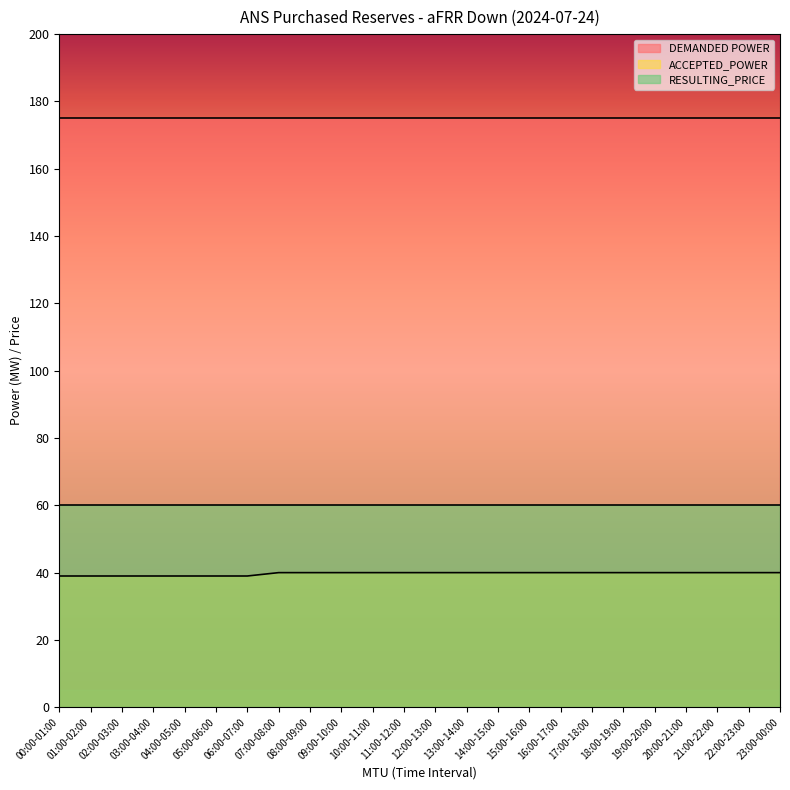

Reading right to left, extract all data points from this chart.

DEMANDED POWER: 23:00-00:00=175	22:00-23:00=175	21:00-22:00=175	20:00-21:00=175	19:00-20:00=175	18:00-19:00=175	17:00-18:00=175	16:00-17:00=175	15:00-16:00=175	14:00-15:00=175	13:00-14:00=175	12:00-13:00=175	11:00-12:00=175	10:00-11:00=175	09:00-10:00=175	08:00-09:00=175	07:00-08:00=175	06:00-07:00=175	05:00-06:00=175	04:00-05:00=175	03:00-04:00=175	02:00-03:00=175	01:00-02:00=175	00:00-01:00=175
ACCEPTED_POWER: 23:00-00:00=40	22:00-23:00=40	21:00-22:00=40	20:00-21:00=40	19:00-20:00=40	18:00-19:00=40	17:00-18:00=40	16:00-17:00=40	15:00-16:00=40	14:00-15:00=40	13:00-14:00=40	12:00-13:00=40	11:00-12:00=40	10:00-11:00=40	09:00-10:00=40	08:00-09:00=40	07:00-08:00=40	06:00-07:00=39	05:00-06:00=39	04:00-05:00=39	03:00-04:00=39	02:00-03:00=39	01:00-02:00=39	00:00-01:00=39
RESULTING_PRICE: 23:00-00:00=60	22:00-23:00=60	21:00-22:00=60	20:00-21:00=60	19:00-20:00=60	18:00-19:00=60	17:00-18:00=60	16:00-17:00=60	15:00-16:00=60	14:00-15:00=60	13:00-14:00=60	12:00-13:00=60	11:00-12:00=60	10:00-11:00=60	09:00-10:00=60	08:00-09:00=60	07:00-08:00=60	06:00-07:00=60	05:00-06:00=60	04:00-05:00=60	03:00-04:00=60	02:00-03:00=60	01:00-02:00=60	00:00-01:00=60